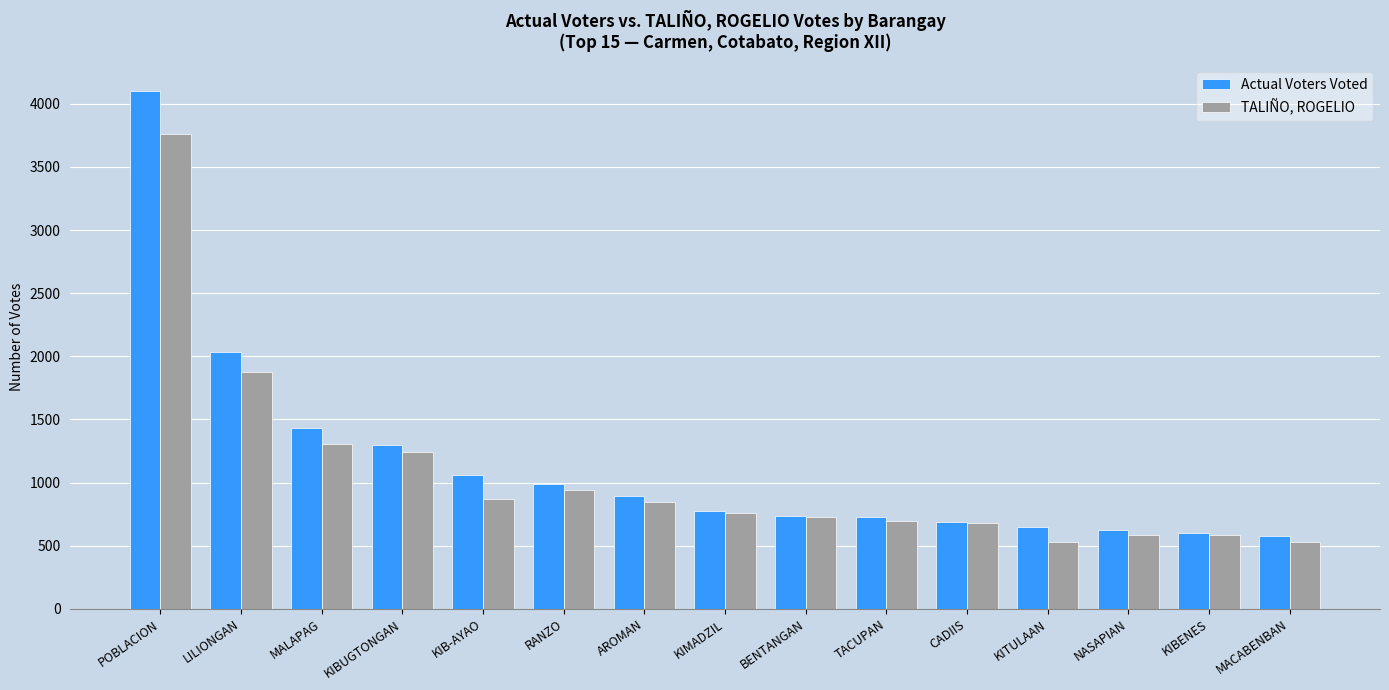

What is the sum of all TALIÑO, ROGELIO values?

15924